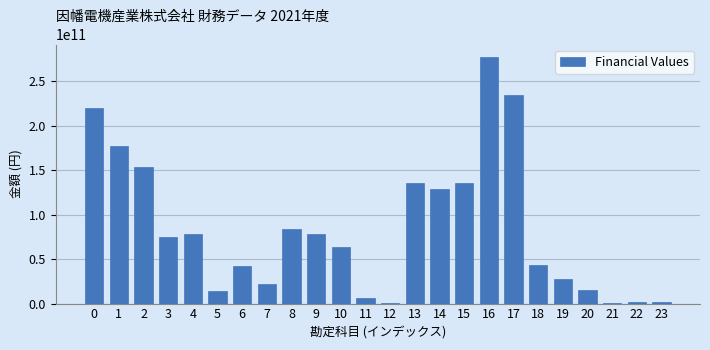

What is the greatest value displayed?

277369000000